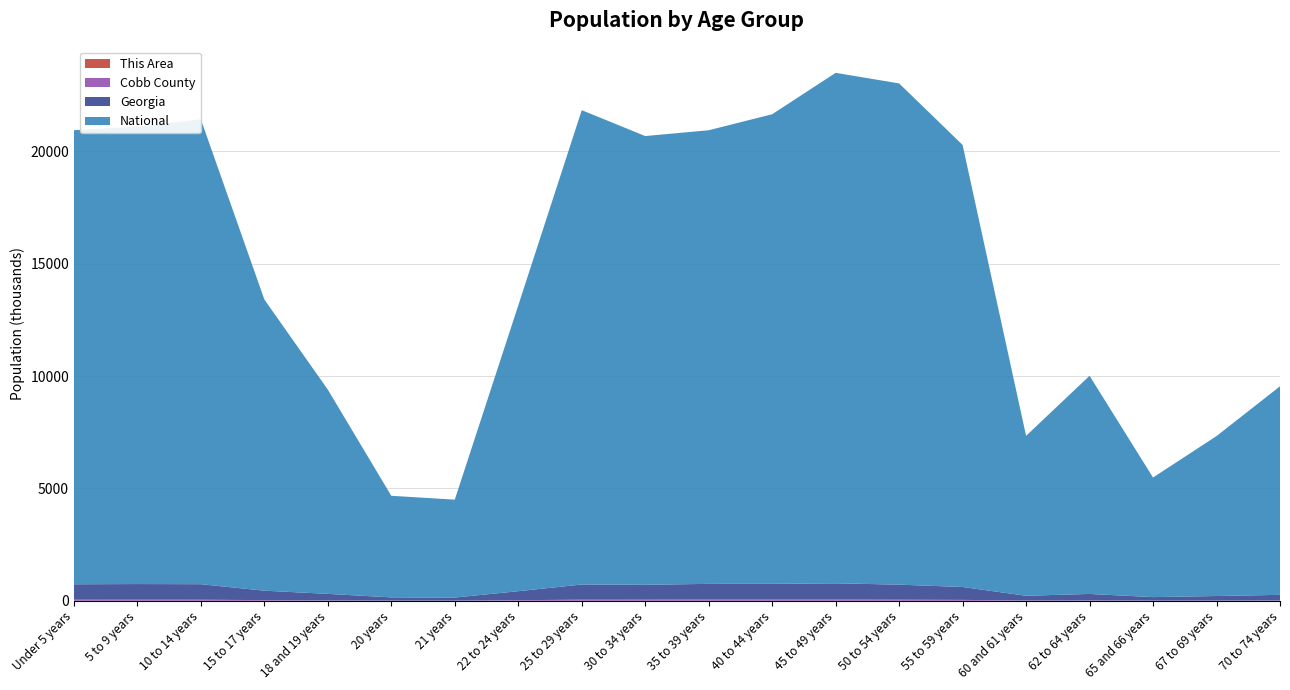

Reading right to left, list all the values displayed in this chart.

This Area: 70 to 74 years=58	67 to 69 years=48	65 and 66 years=45	62 to 64 years=74	60 and 61 years=72	55 to 59 years=203	50 to 54 years=258	45 to 49 years=373	40 to 44 years=418	35 to 39 years=569	30 to 34 years=629	25 to 29 years=600	22 to 24 years=286	21 years=114	20 years=97	18 and 19 years=170	15 to 17 years=358	10 to 14 years=534	5 to 9 years=683	Under 5 years=666
Cobb County: 70 to 74 years=14308	67 to 69 years=11938	65 and 66 years=9703	62 to 64 years=19332	60 and 61 years=14436	55 to 59 years=40682	50 to 54 years=49531	45 to 49 years=55161	40 to 44 years=54218	35 to 39 years=54575	30 to 34 years=50920	25 to 29 years=49897	22 to 24 years=27576	21 years=8637	20 years=8737	18 and 19 years=17917	15 to 17 years=30065	10 to 14 years=48641	5 to 9 years=49463	Under 5 years=48318
Georgia: 70 to 74 years=250422	67 to 69 years=201362	65 and 66 years=154645	62 to 64 years=286136	60 and 61 years=209870	55 to 59 years=573551	50 to 54 years=668591	45 to 49 years=722661	40 to 44 years=699481	35 to 39 years=698059	30 to 34 years=661625	25 to 29 years=673935	22 to 24 years=399358	21 years=137251	20 years=143471	18 and 19 years=290077	15 to 17 years=419922	10 to 14 years=689684	5 to 9 years=695161	Under 5 years=686785
National: 70 to 74 years=9278166	67 to 69 years=7115361	65 and 66 years=5319902	62 to 64 years=9704197	60 and 61 years=7113727	55 to 59 years=19664805	50 to 54 years=22298125	45 to 49 years=22708591	40 to 44 years=20890964	35 to 39 years=20179642	30 to 34 years=19962099	25 to 29 years=21101849	22 to 24 years=12712576	21 years=4354294	20 years=4519129	18 and 19 years=9086089	15 to 17 years=12954254	10 to 14 years=20677194	5 to 9 years=20348657	Under 5 years=20201362